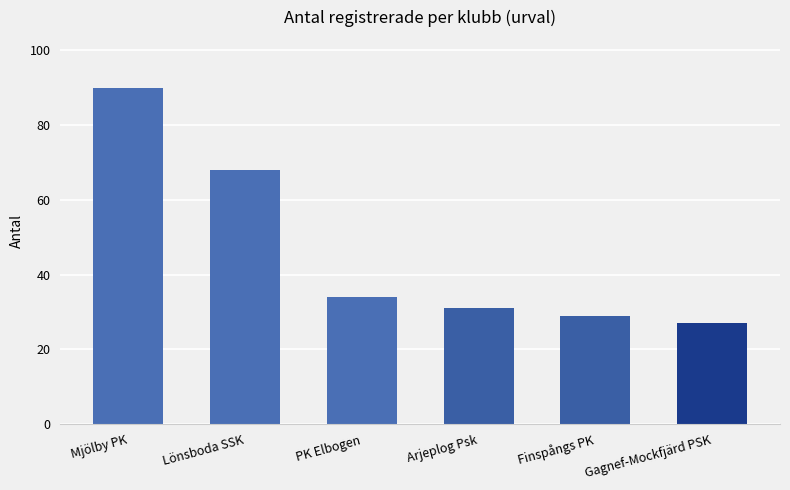

Which has a higher value, Lönsboda SSK or Arjeplog Psk?

Lönsboda SSK